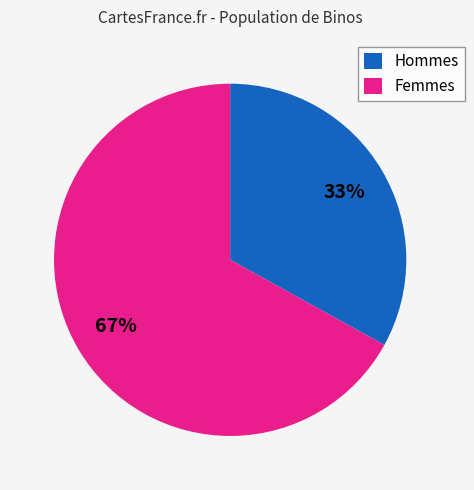

Is Femmes the majority of the pie?

Yes